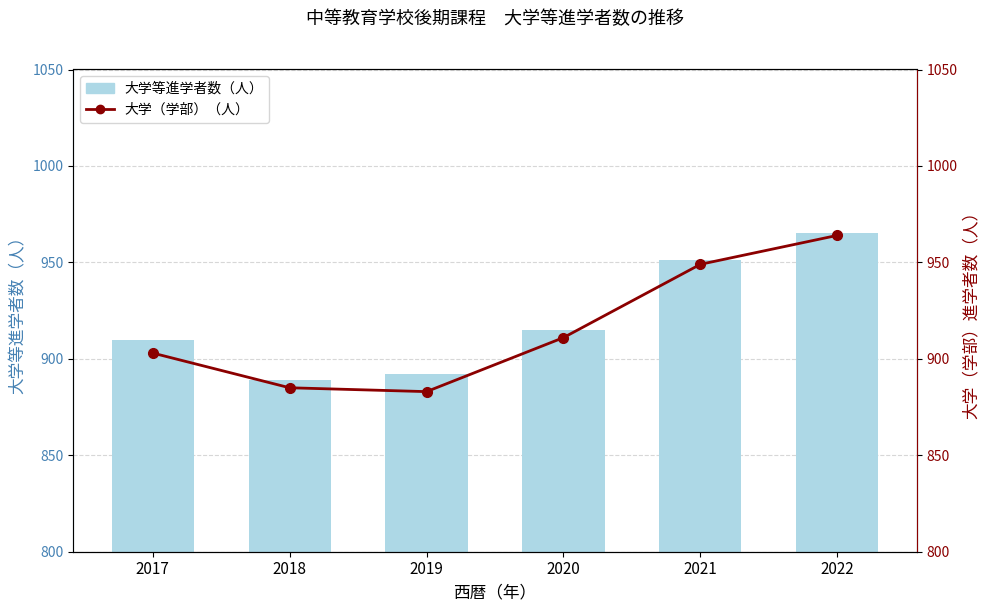

What is the total value across all series at 2019?

1775